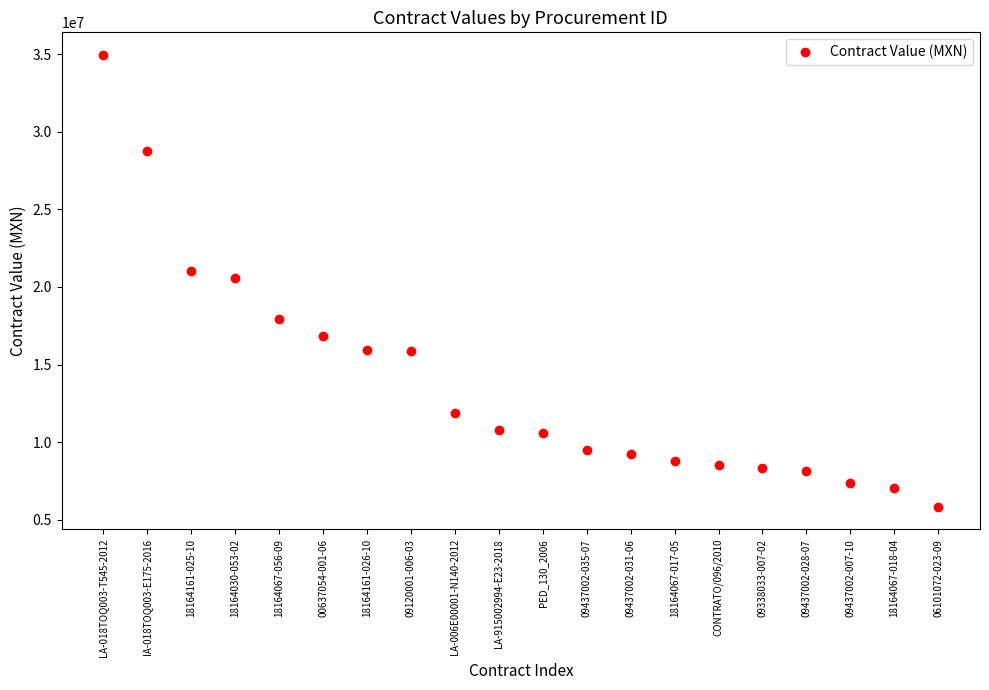

What is the label of the 9th point from the left?

LA-006E00001-N140-2012